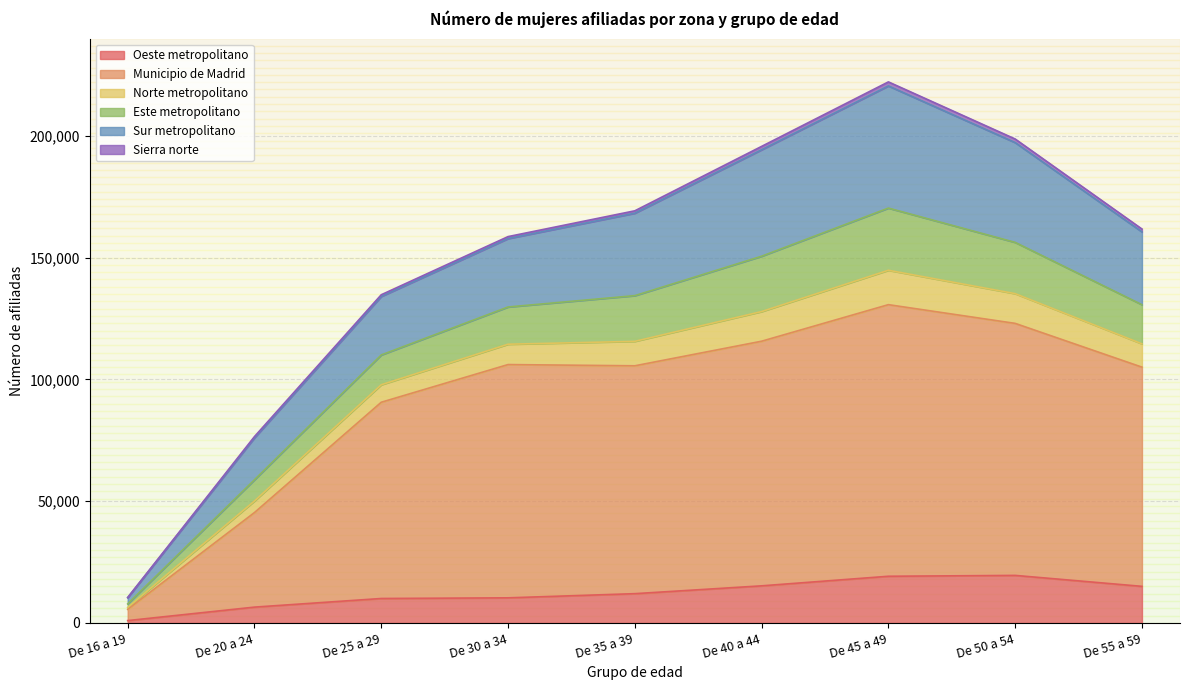

What is the sum of the Oeste metropolitano values at De 16 a 19 and De 30 a 34?

11290